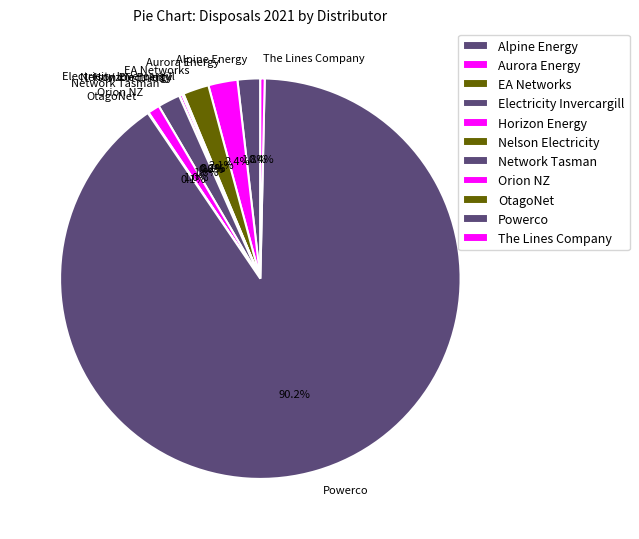

What percentage is the Powerco slice, to the nearest percent?

90%